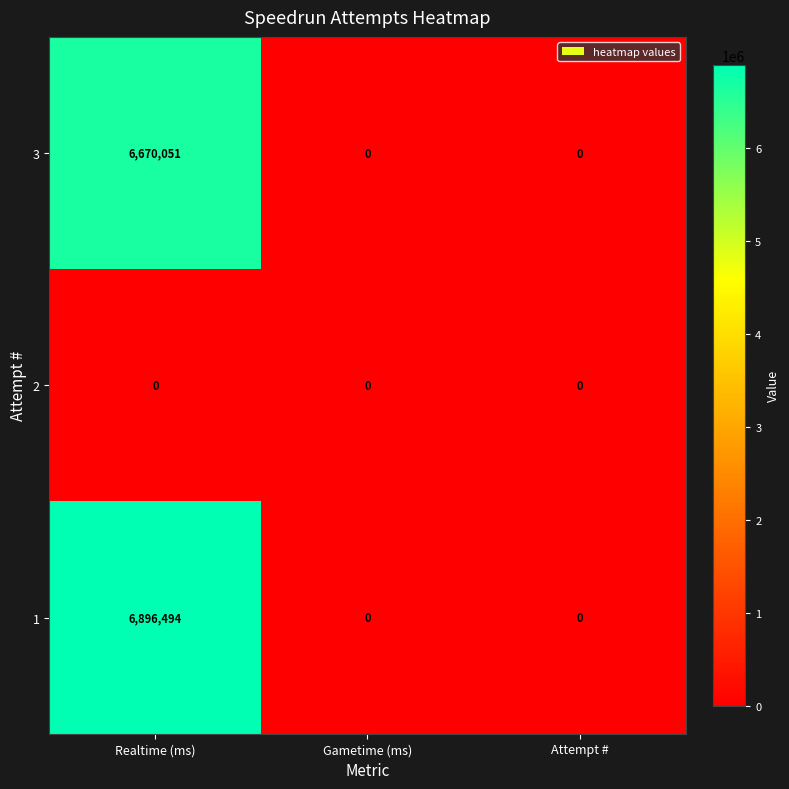

Is it true that 3 equals 6670051 at Realtime (ms)?

True